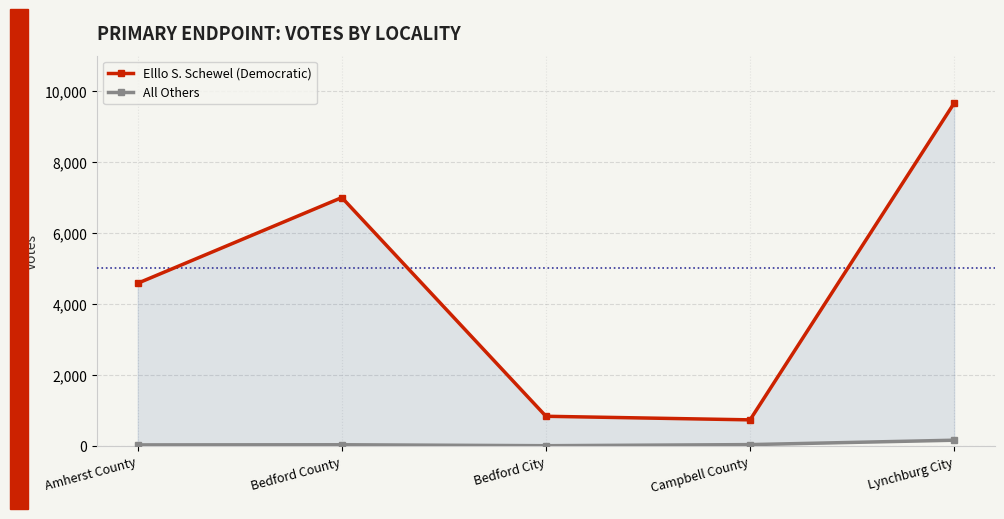

In All Others, how many points are higher than both neighbors (excluding endpoints)?

1